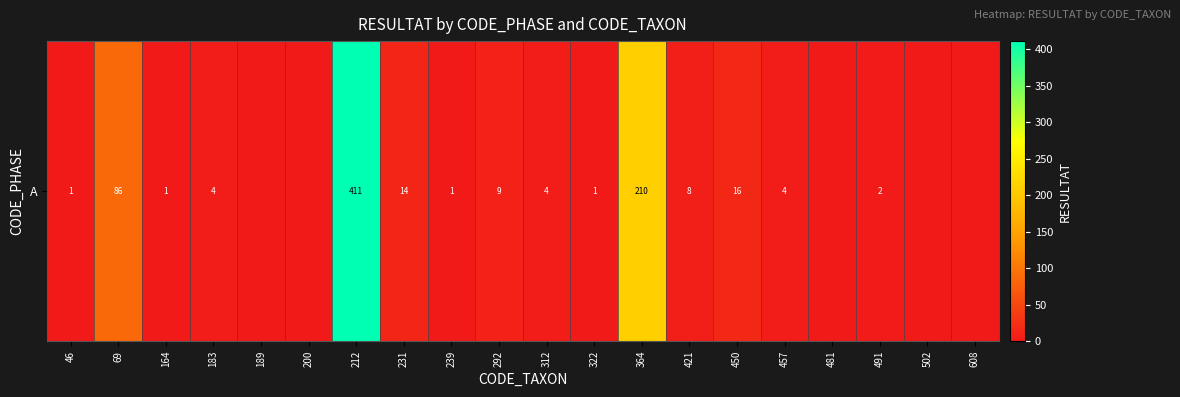

List the labels in order of value, largest first.

212, 364, 69, 450, 231, 292, 421, 183, 312, 457, 491, 46, 164, 239, 322, 189, 200, 481, 502, 608